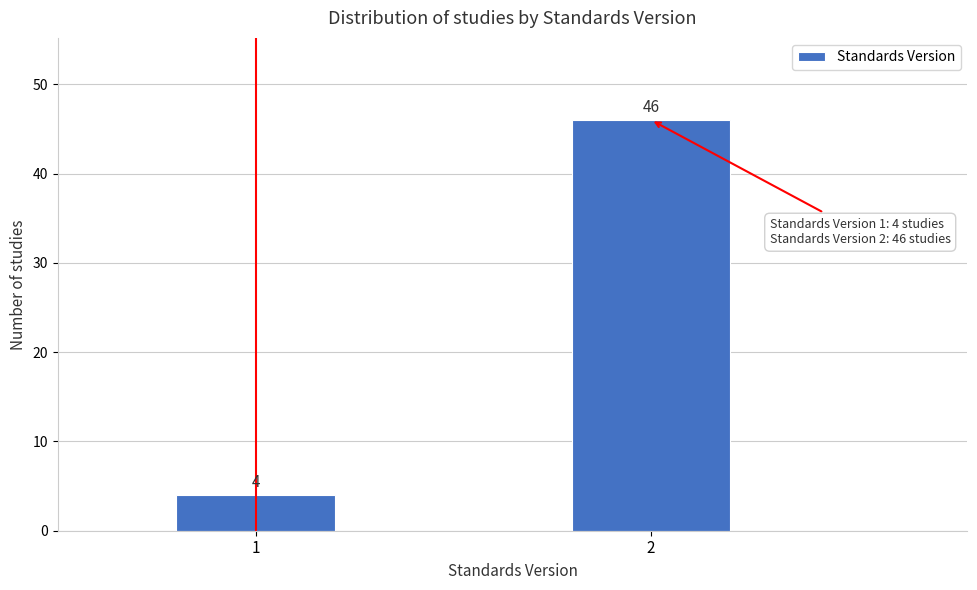

Reading right to left, extract all data points from this chart.

2=46	1=4